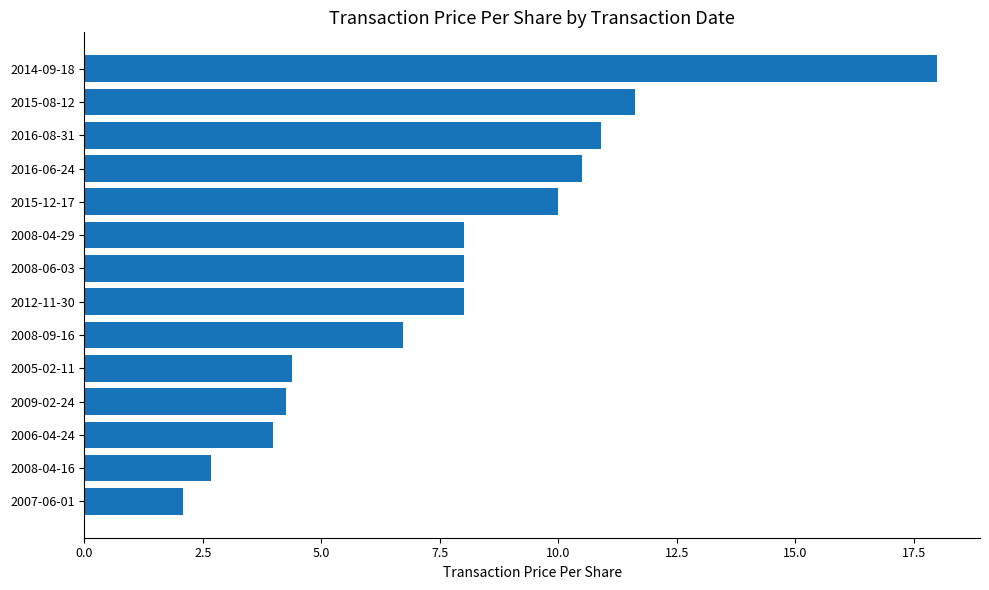

What is the difference between the maximum and minimum values?

15.9